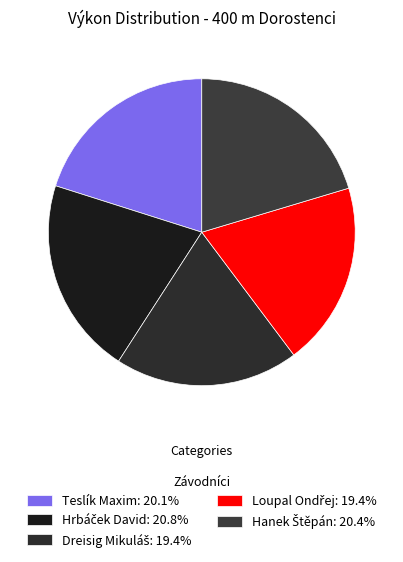

How many segments does this pie chart have?

5